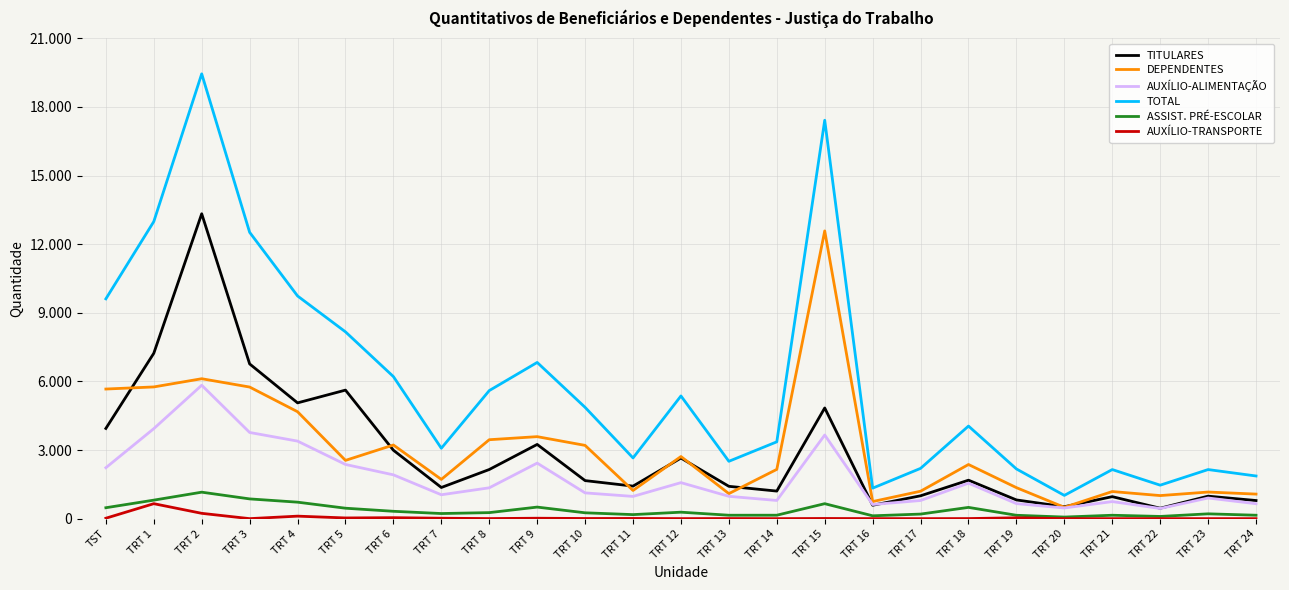

True or false: TOTAL and TITULARES cross at least once.

False